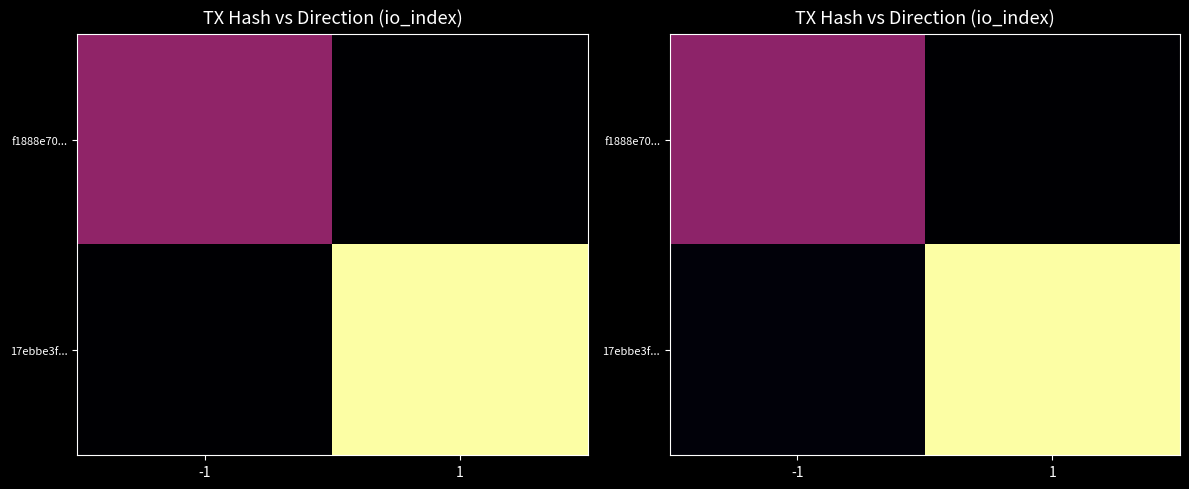

True or false: 17ebbe3f... has a value of 1.6 at -1.

False